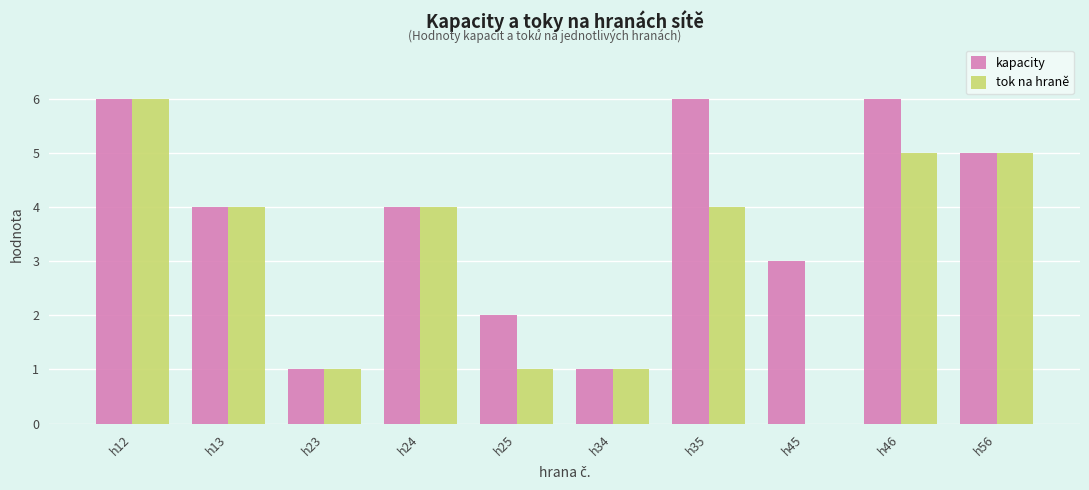

How many series are shown in this chart?

2